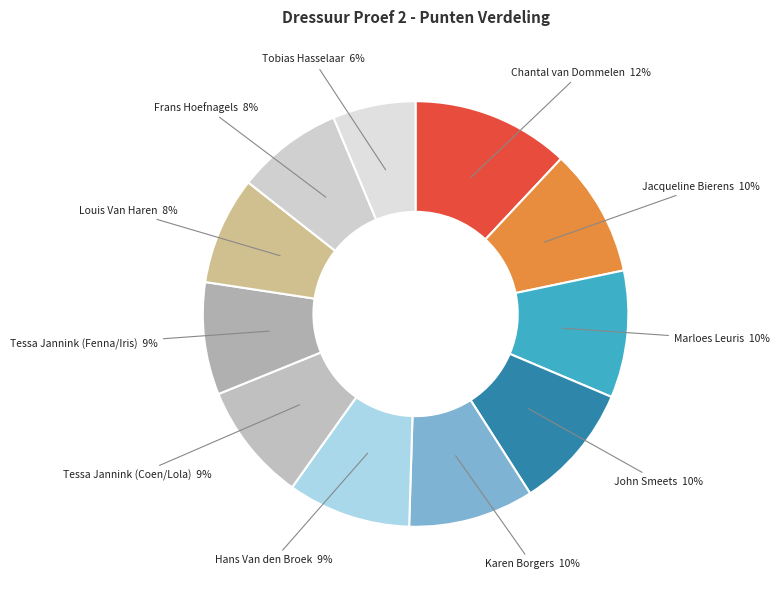

Is it true that Chantal van Dommelen is 5% of the pie?

False